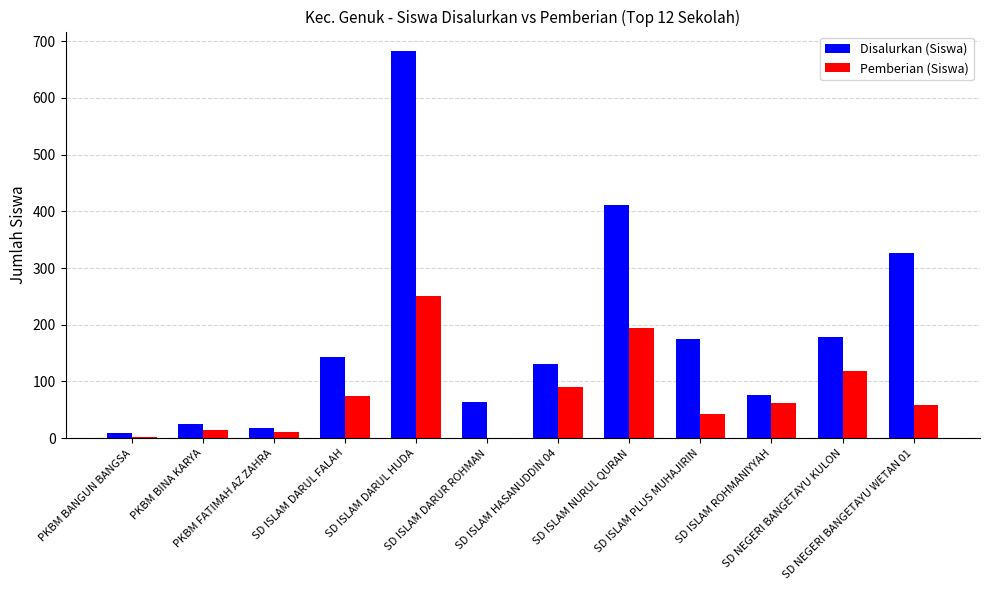

Which series has the largest total across all categories?

Disalurkan (Siswa)